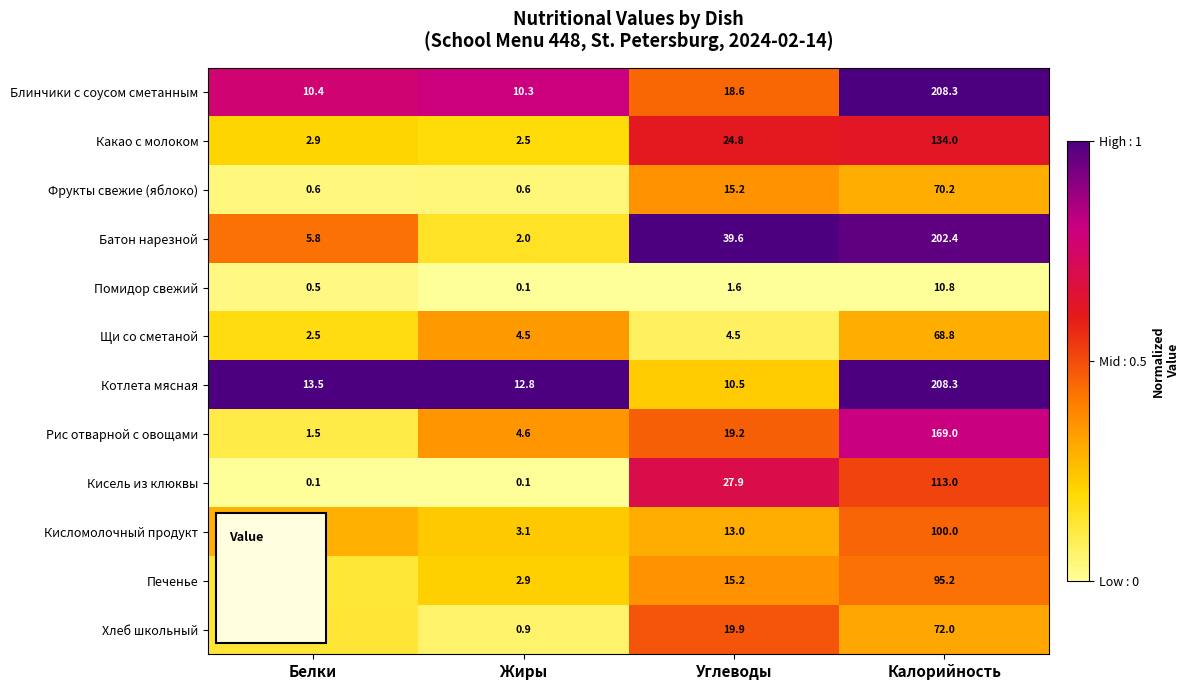

Which series has the widest spread of values?

Батон нарезной